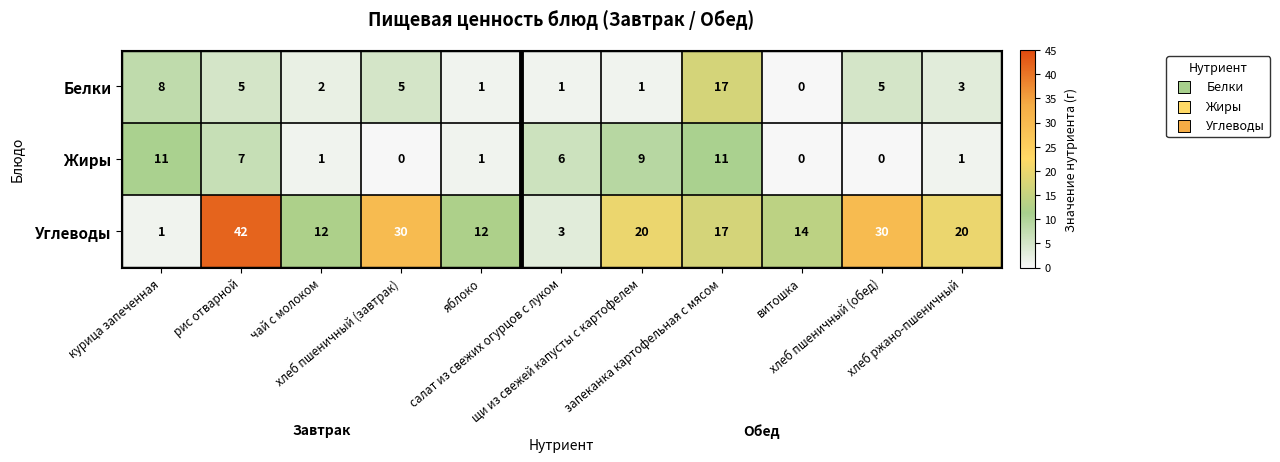

Rank the series by their maximum value, from lowest to highest.

Жиры, Белки, Углеводы